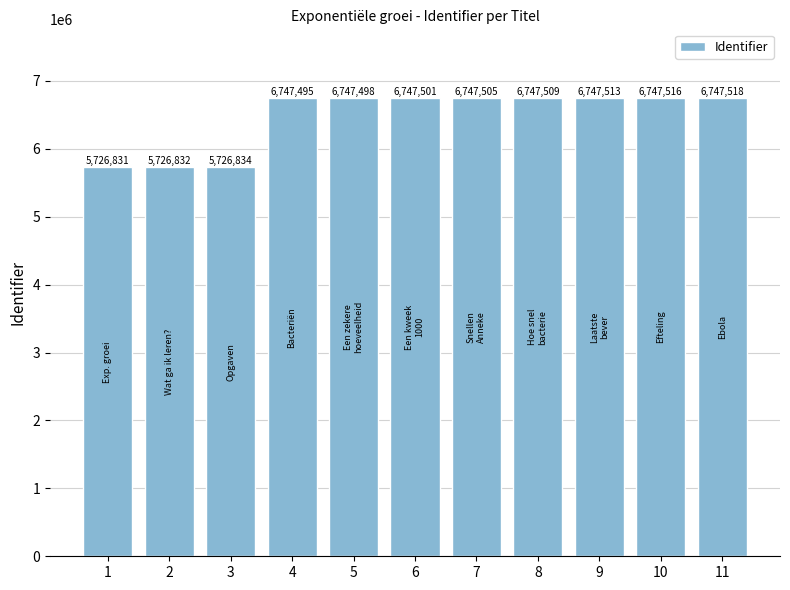

Are the bars horizontal?

No